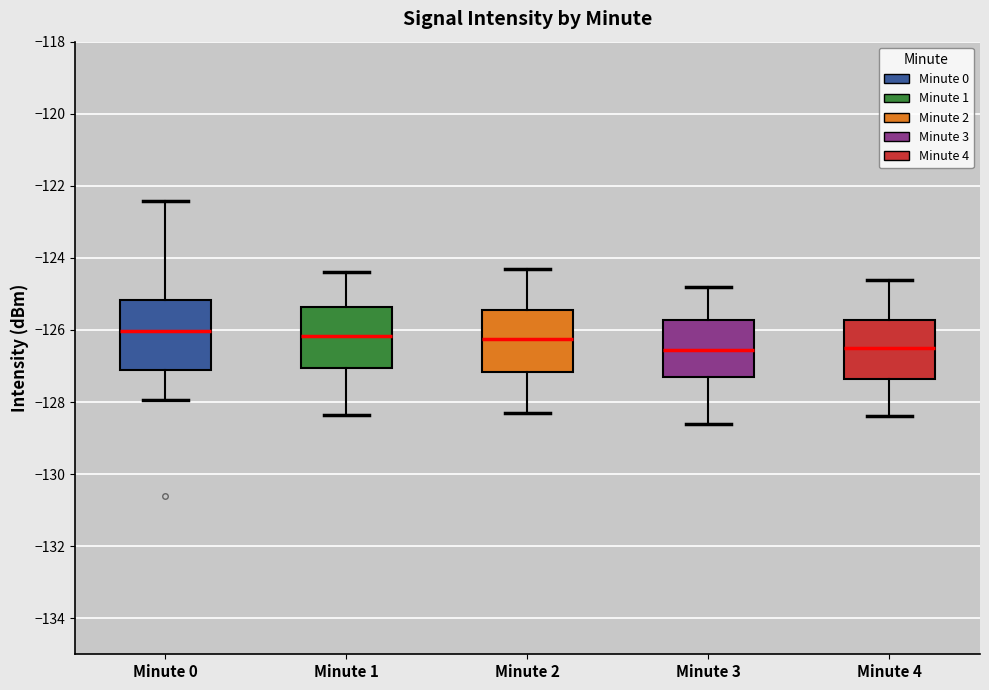

Where is the upper edge of the box for Minute 4 on the y-axis? The values are not printed on the chart, so give them approximately, as read against the axis.

-125.8